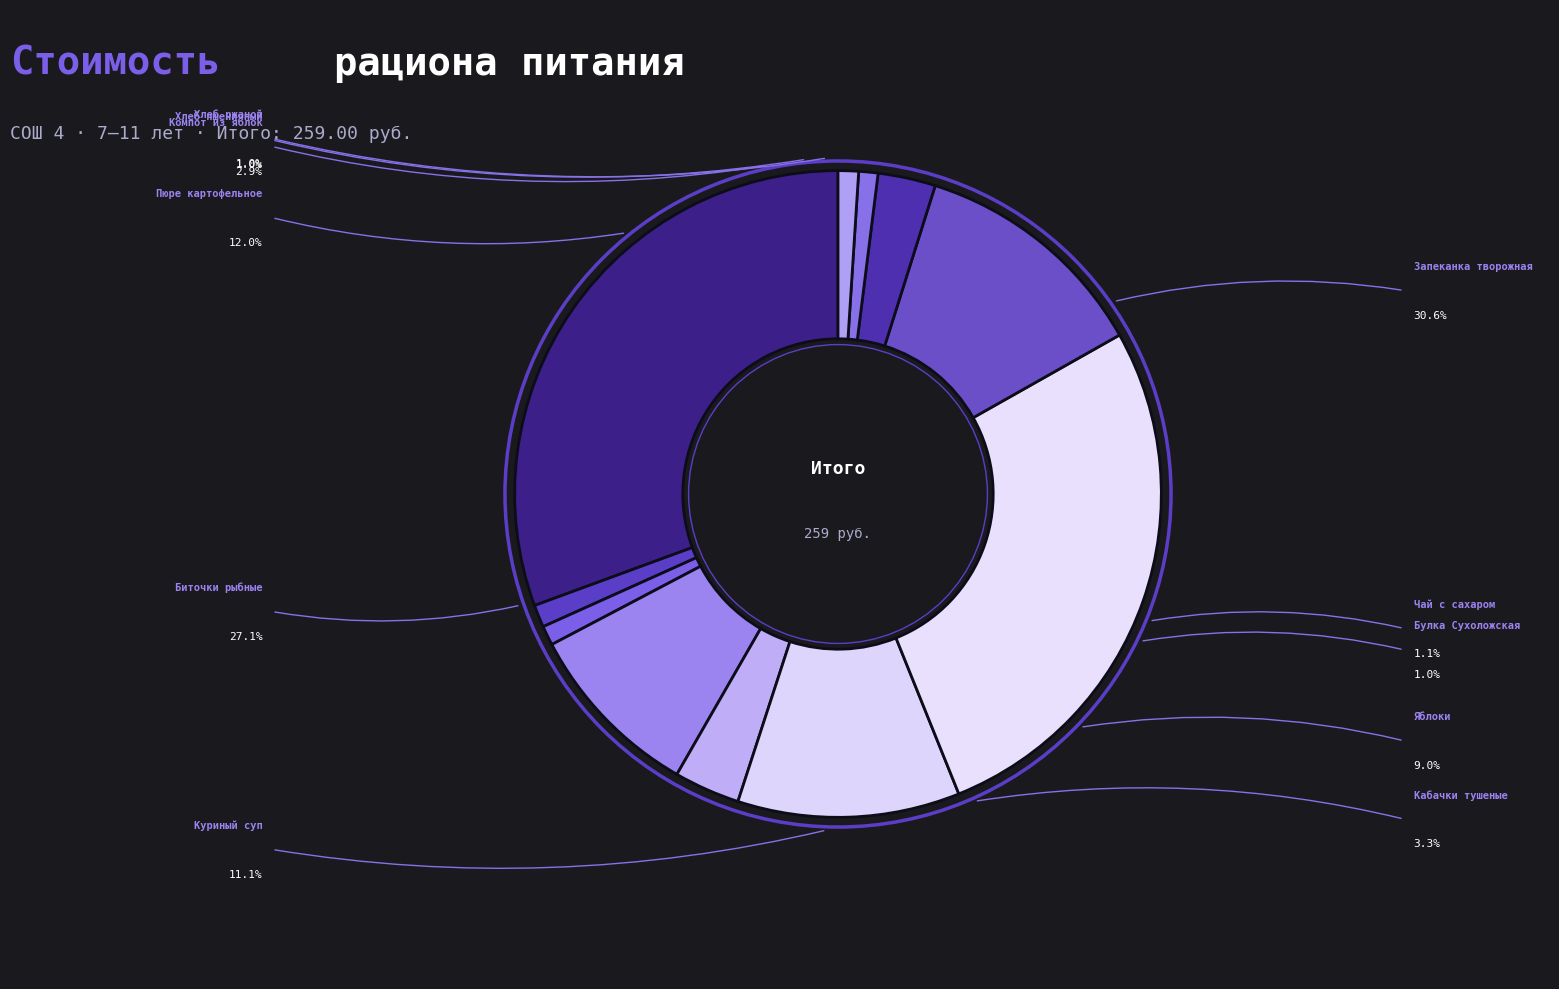

Is there any slice that represents more than half of the pie?

No